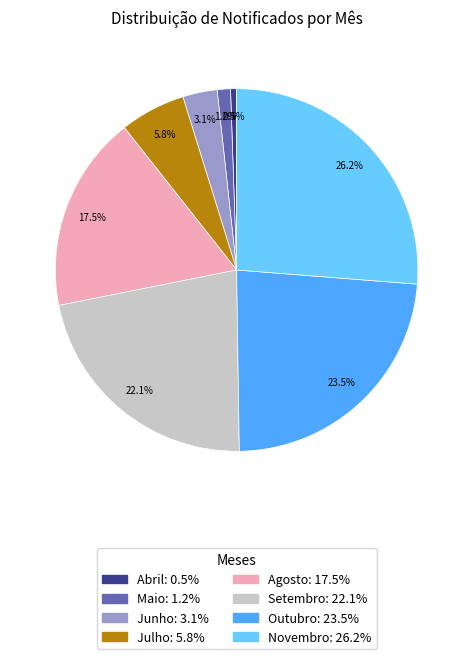

Rank the categories by value from lowest to highest.

Abril, Maio, Junho, Julho, Agosto, Setembro, Outubro, Novembro